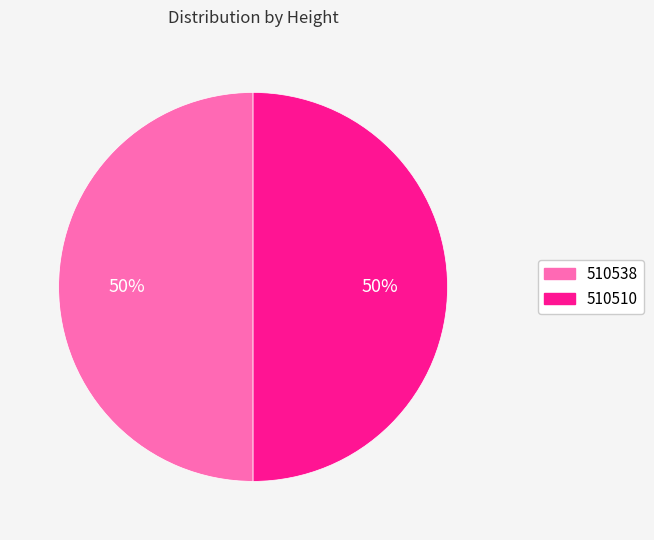

True or false: 510538 accounts for 50% of the total.

True